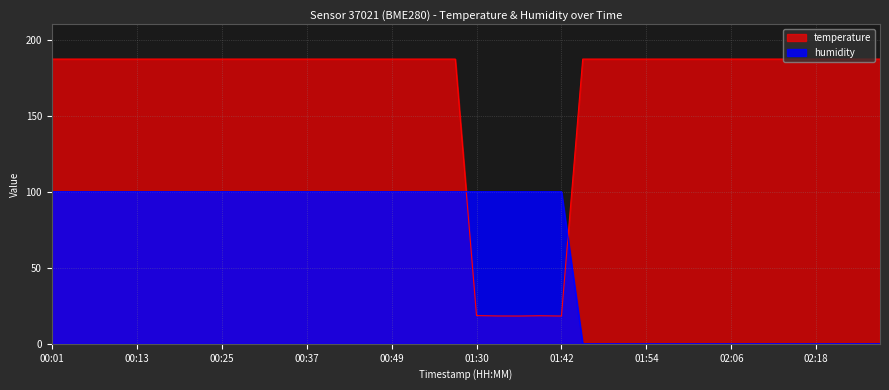

What is the value of the temperature point at the 12th from the left?

187.2